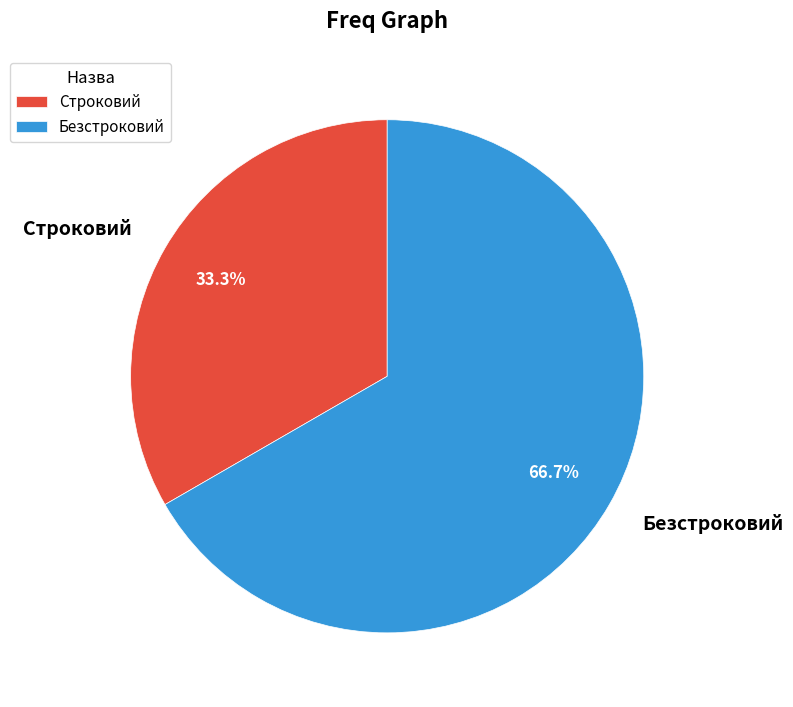

Is it true that Строковий is 43% of the pie?

False